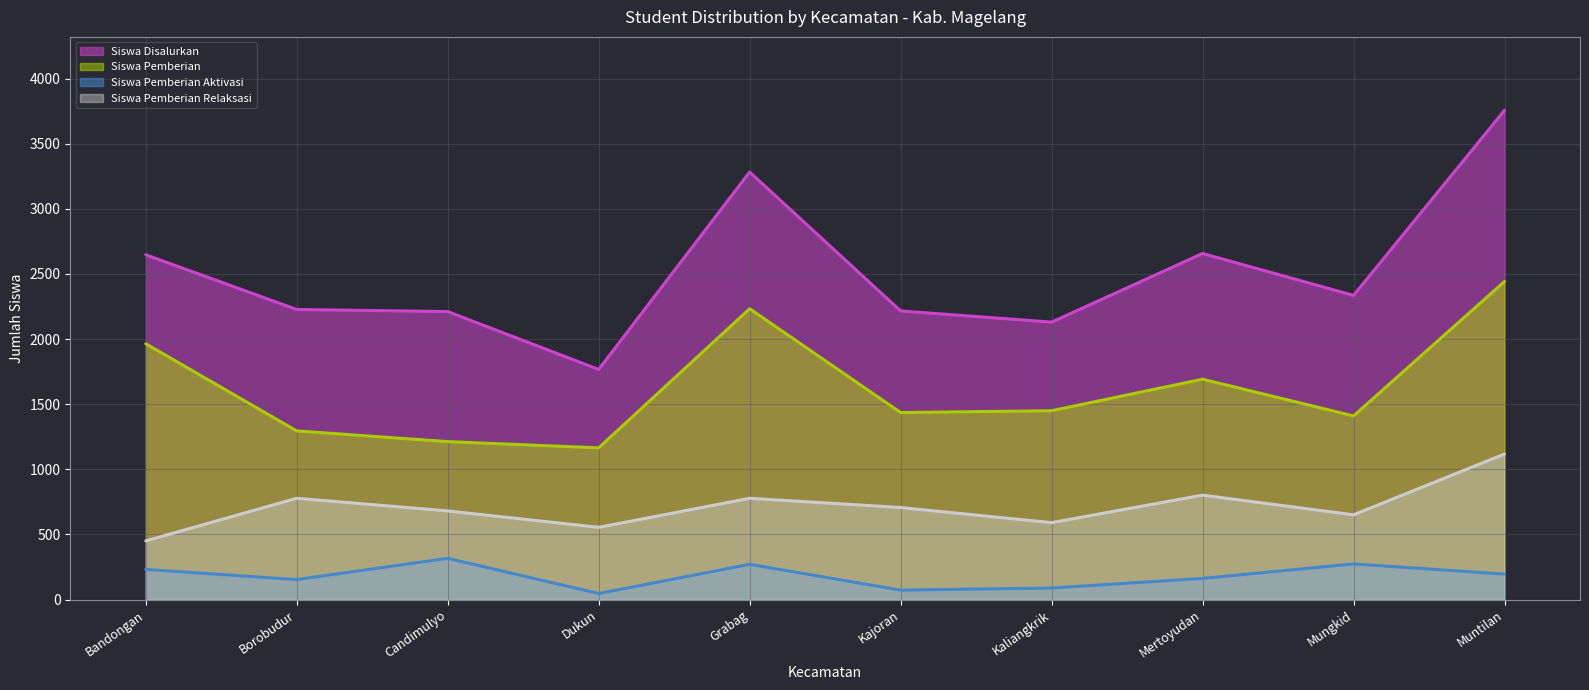

How many interior local peaks does the Siswa Pemberian Aktivasi series have?

3